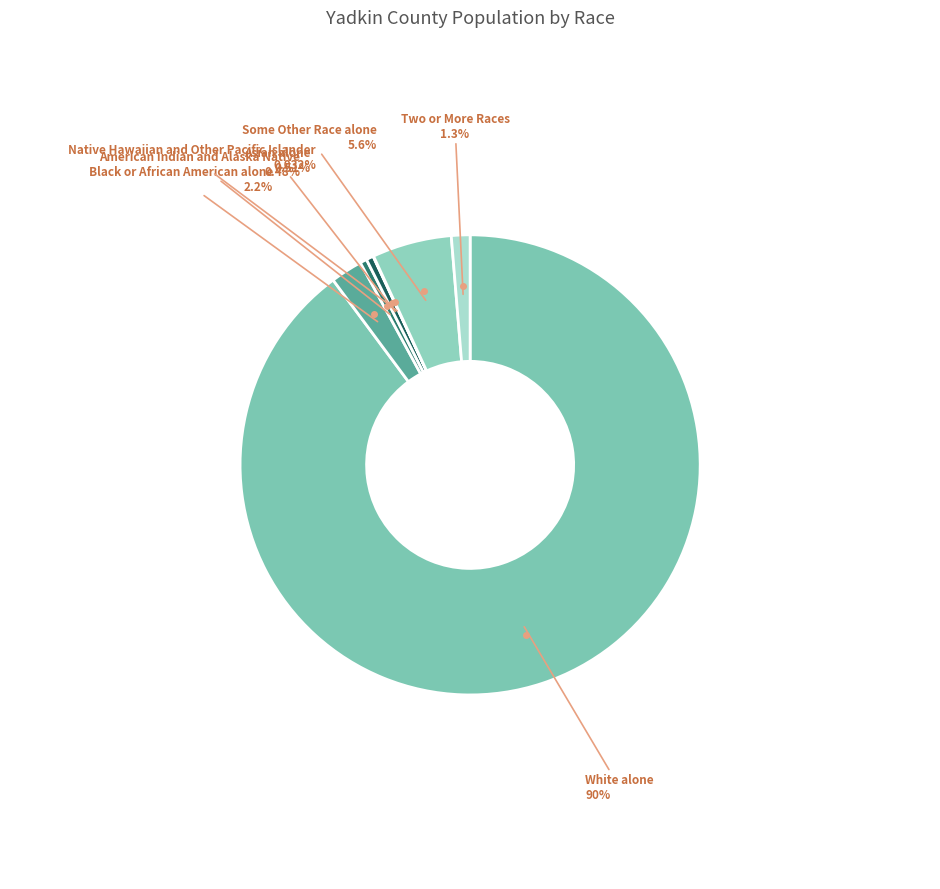

Count the number of slices in the pie.

7